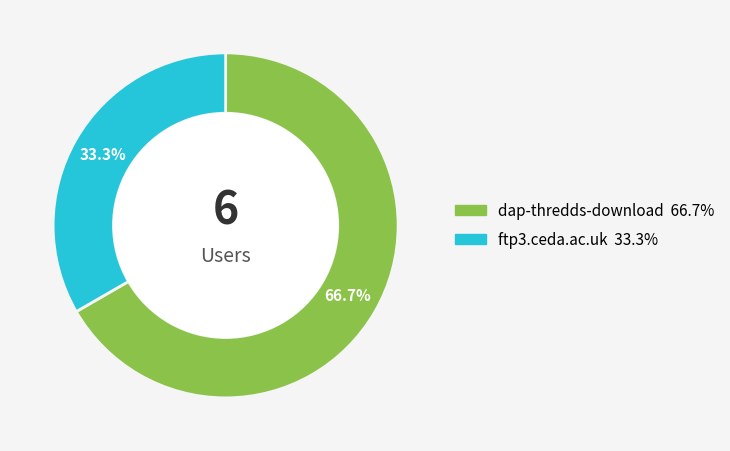

Which category accounts for the majority?

dap-thredds-download